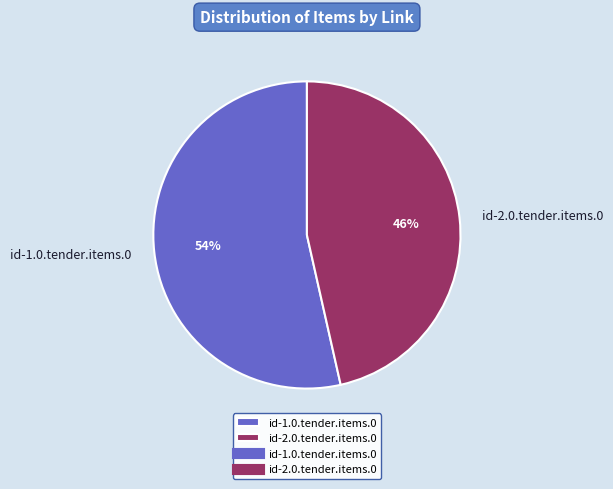

Which category accounts for the majority?

id-1.0.tender.items.0